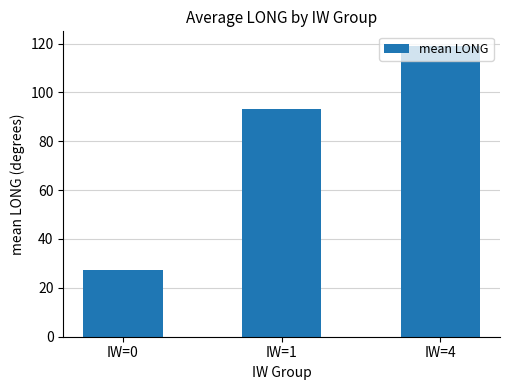

What is the ratio of the value at IW=1 to the value at IW=0?

3.4